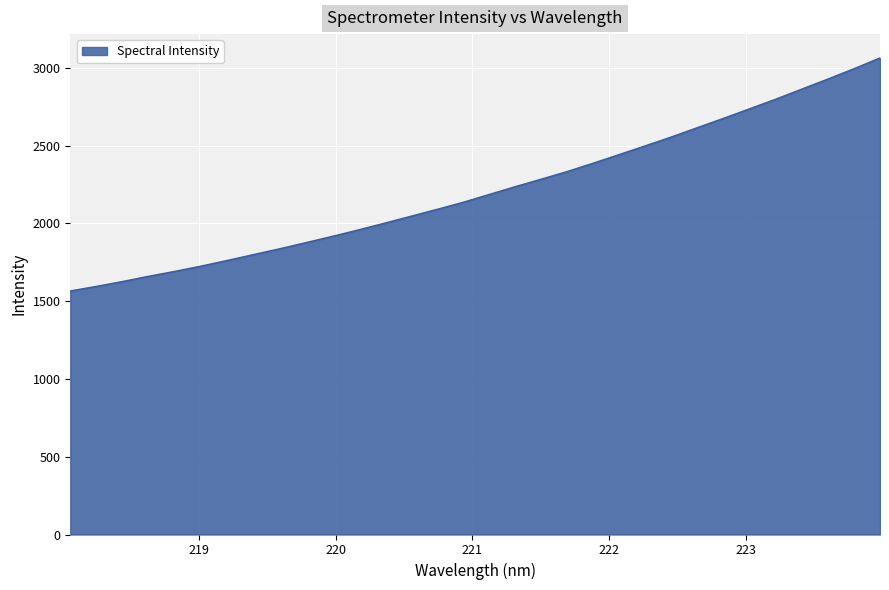

What is the difference between the maximum and minimum values?

1497.7